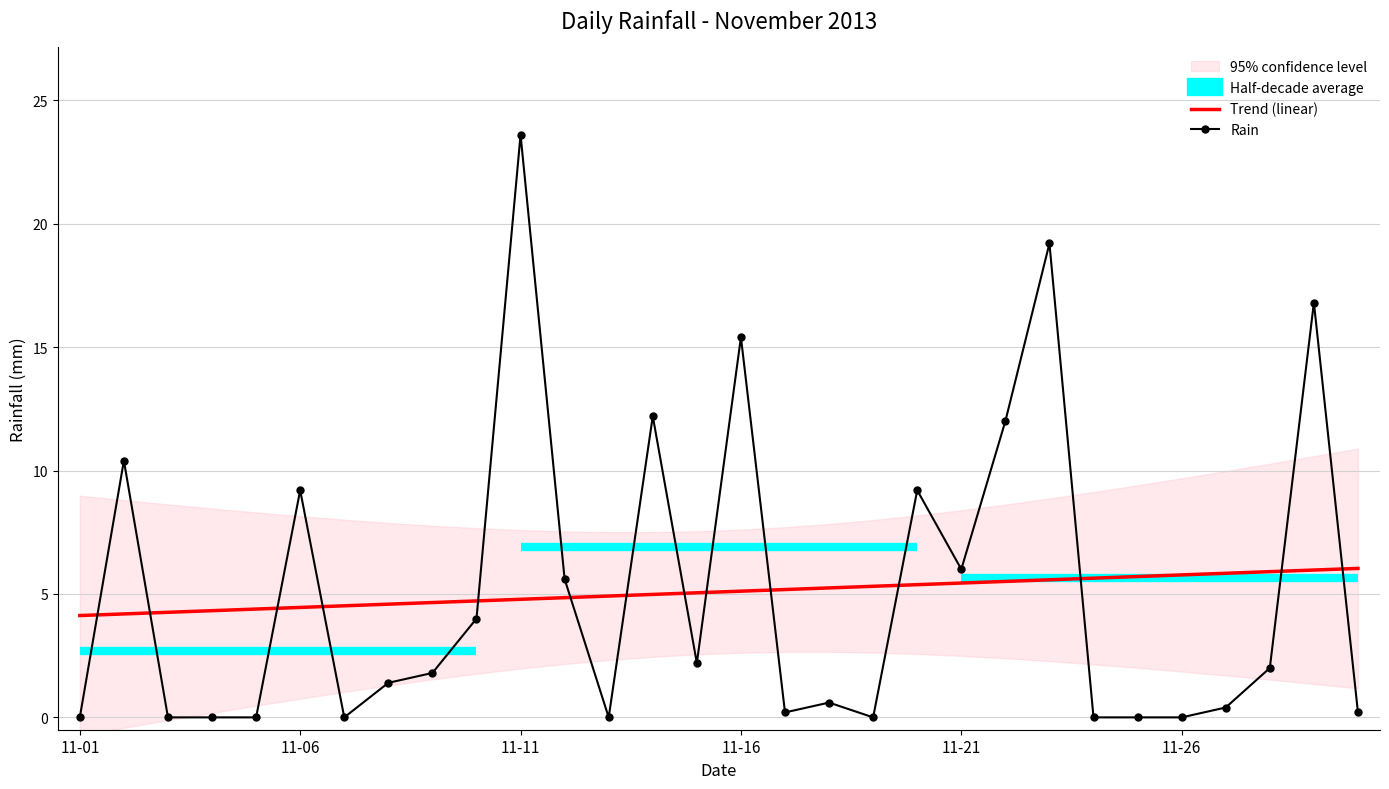

At which label does Trend (linear) first exceed 5?

14